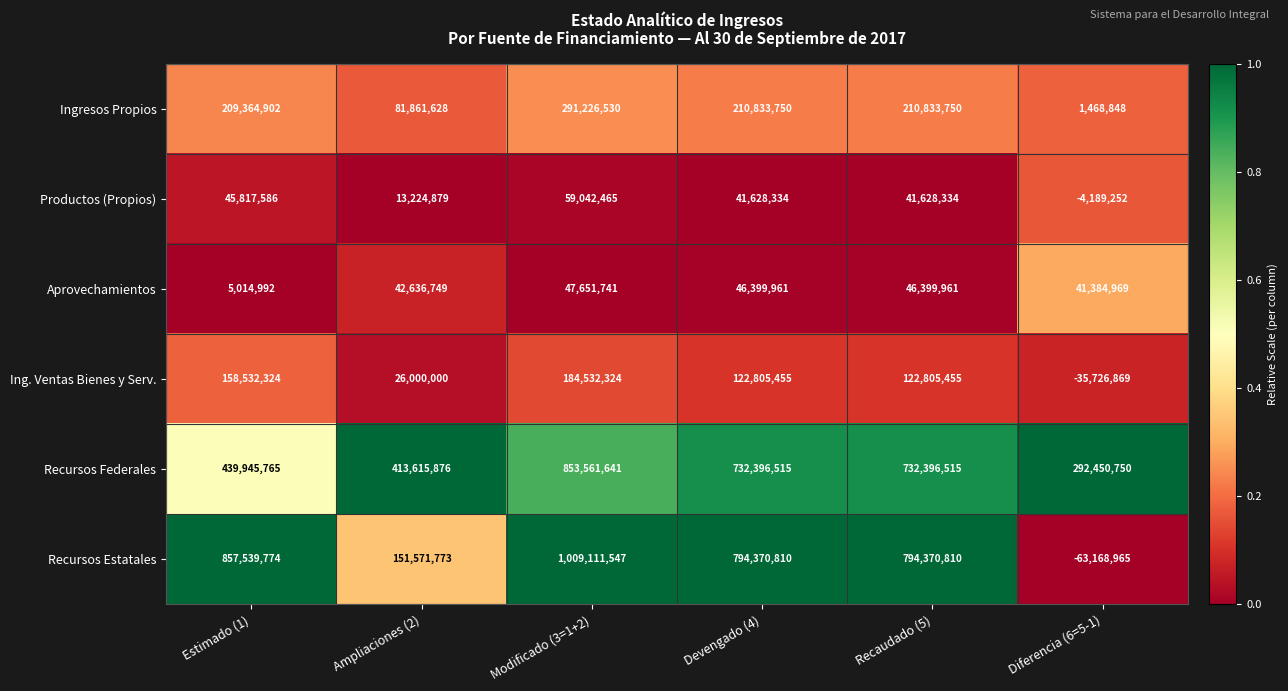

The Productos (Propios) series shows 3802194 at Ampliaciones (2). True or false?

False